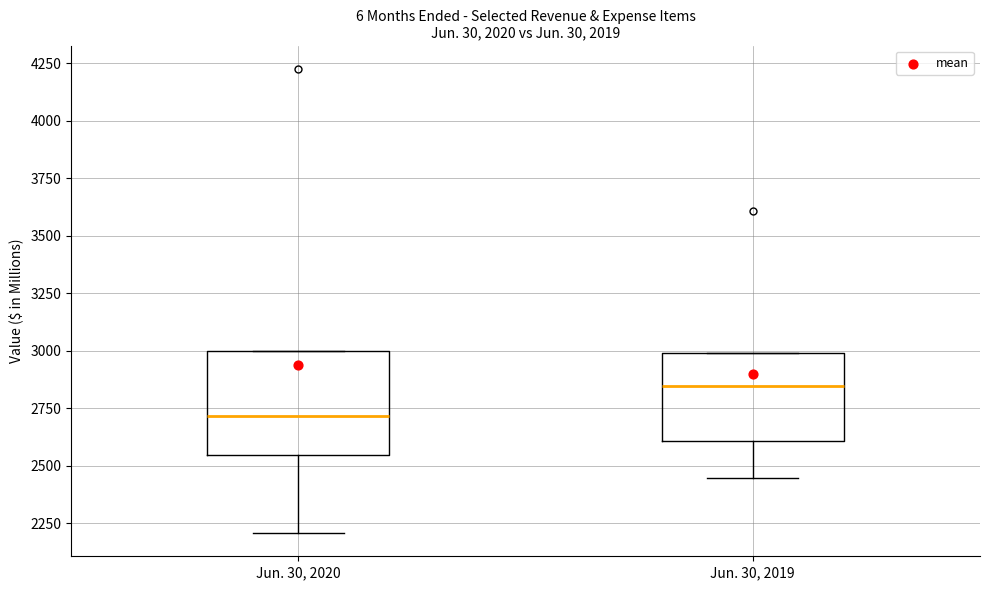

Which box is the tallest, from its lower edge to its upper edge?

Jun. 30, 2020